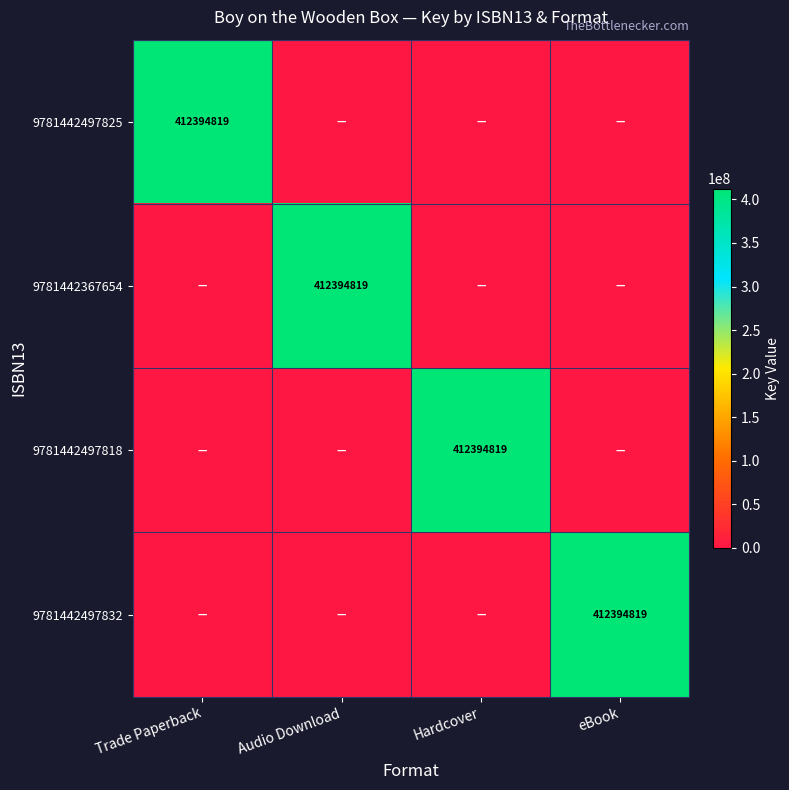

True or false: 9781442497818 has a value of 412394819 at Hardcover.

True